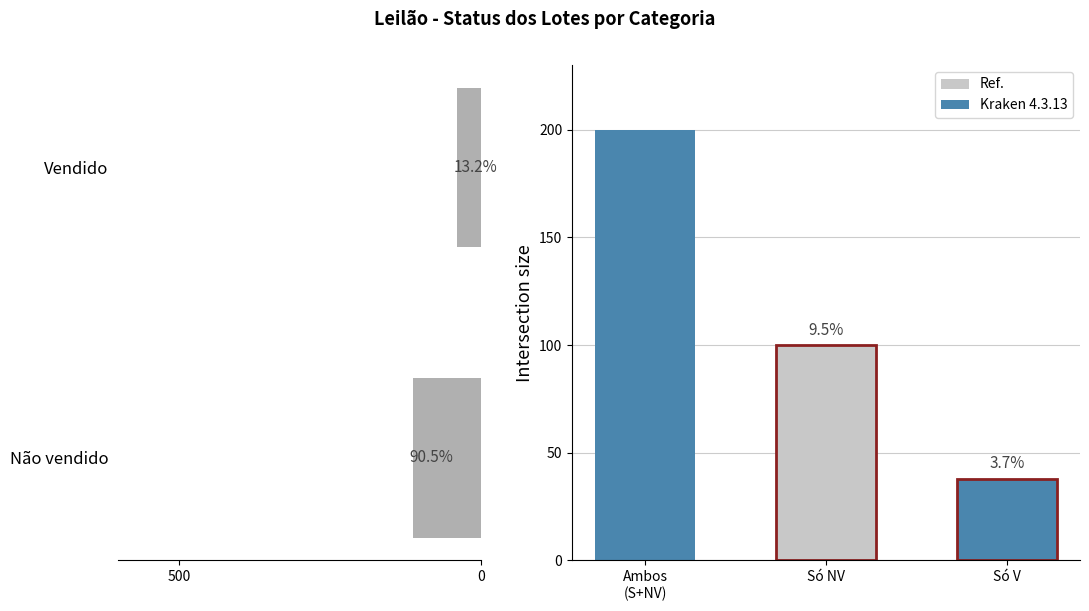

Reading right to left, list all the values displayed in this chart.

40	113